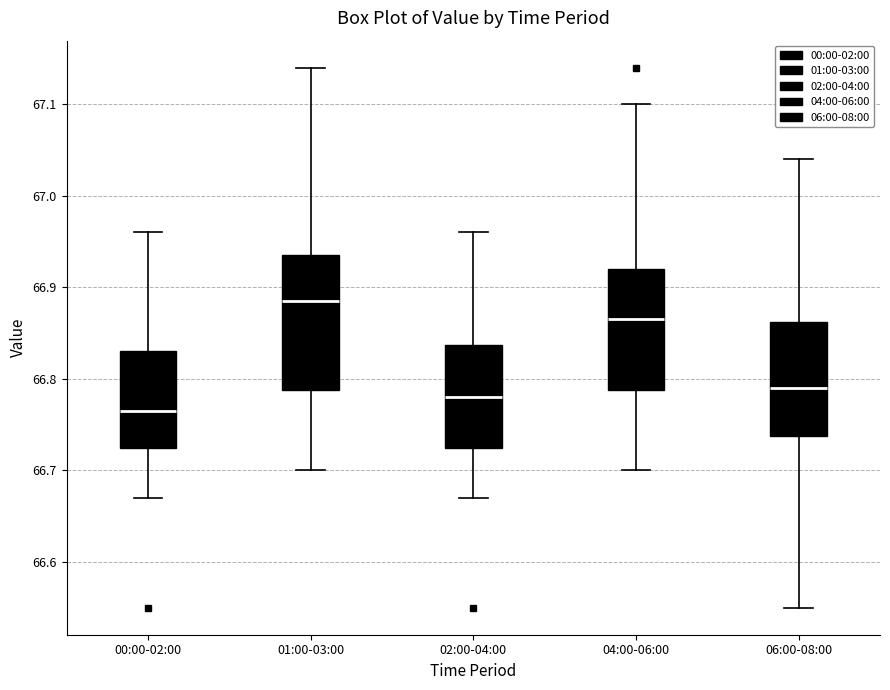

Where is the upper edge of the box for 00:00-02:00 on the y-axis? The values are not printed on the chart, so give them approximately, as read against the axis.

66.83